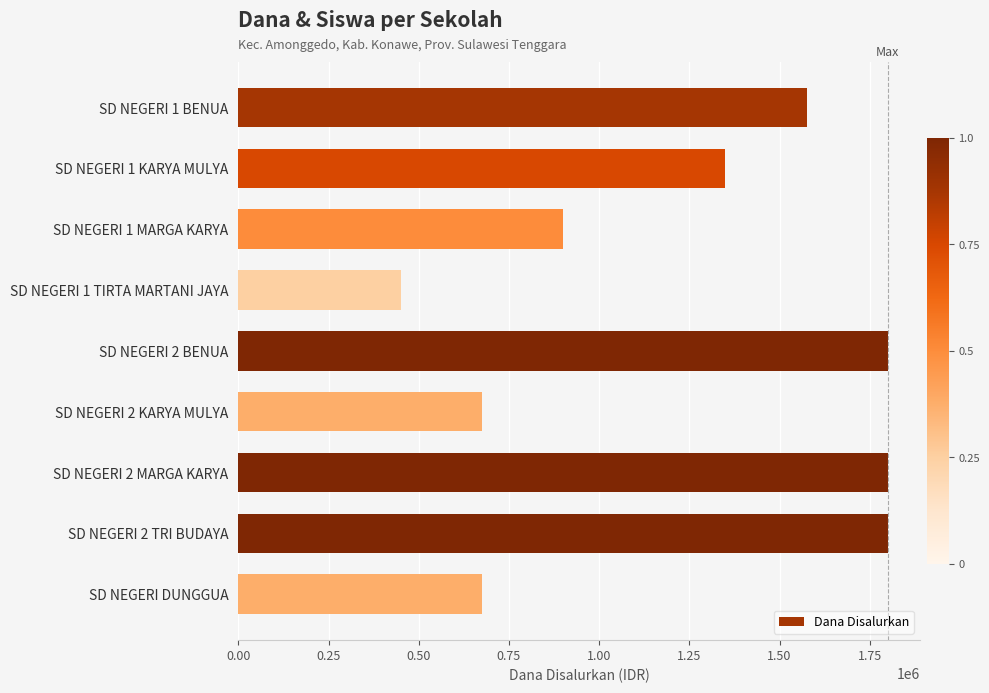

What is the label of the 6th bar from the top?

SD NEGERI 2 KARYA MULYA